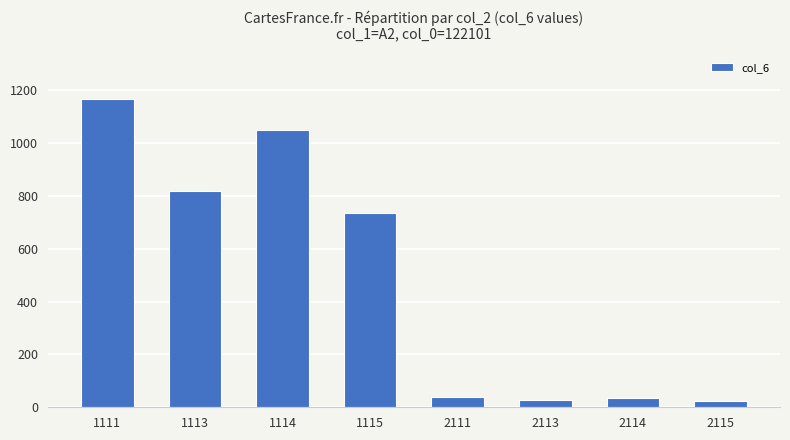

The value at 2113 is 27. True or false?

True